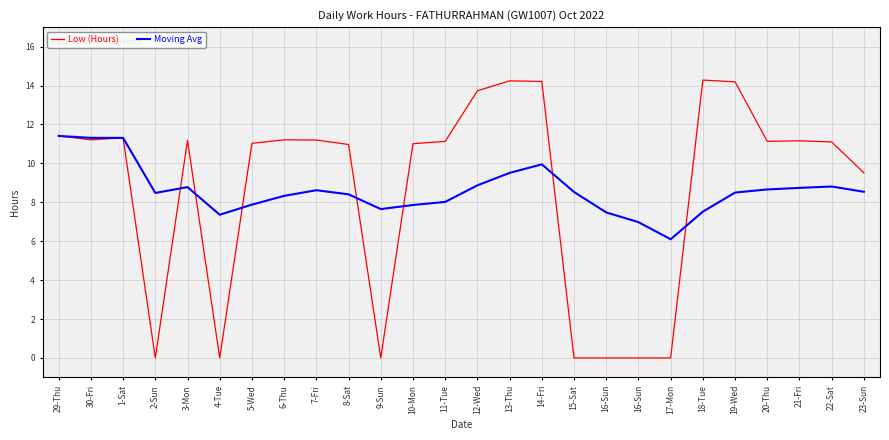

Where does the Moving Avg series first go above 8?

29-Thu